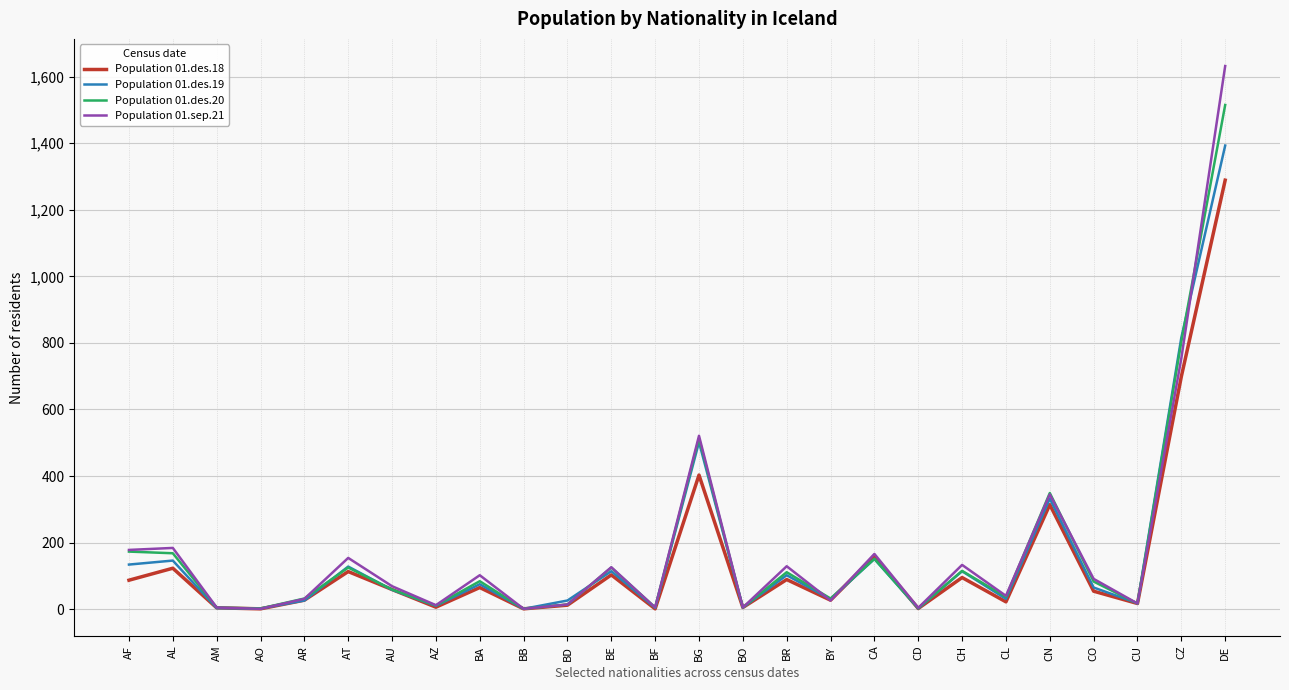

At which category is the sum across all series the highest?

DE